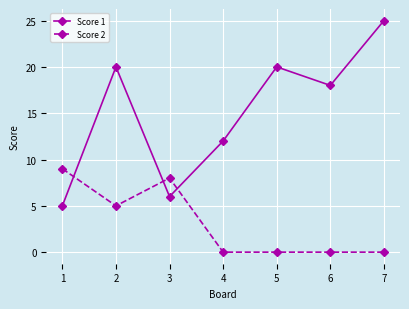

True or false: Score 2 has a value of 5 at 6.

False